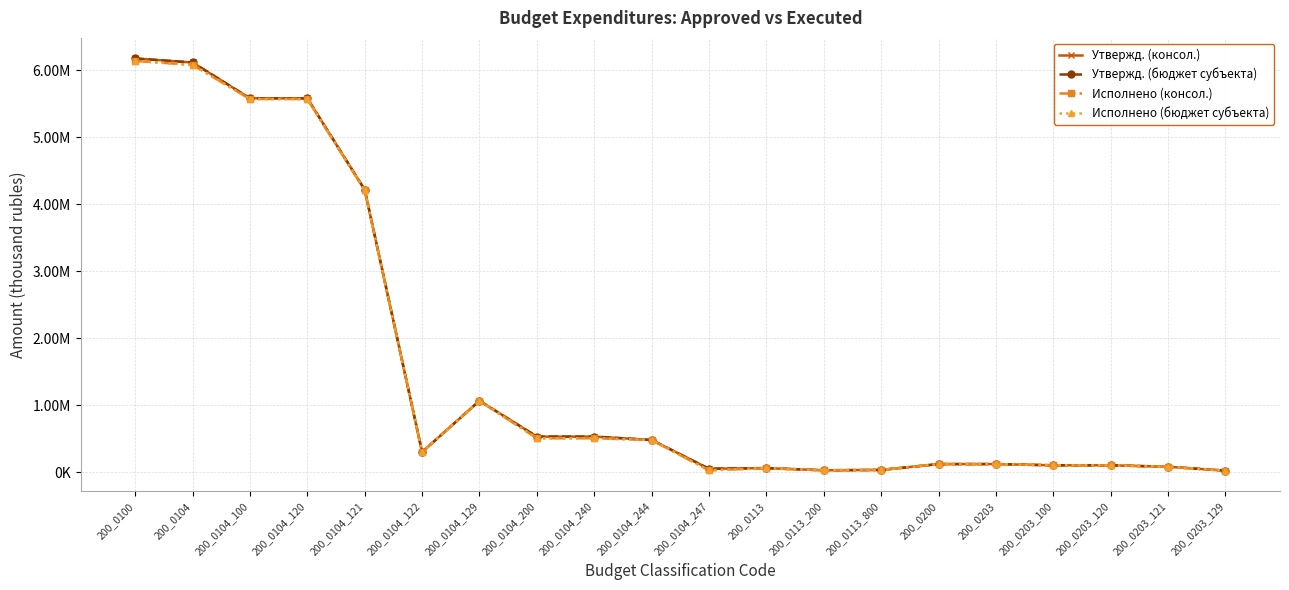

What position from the left is 200_0104_244?

10